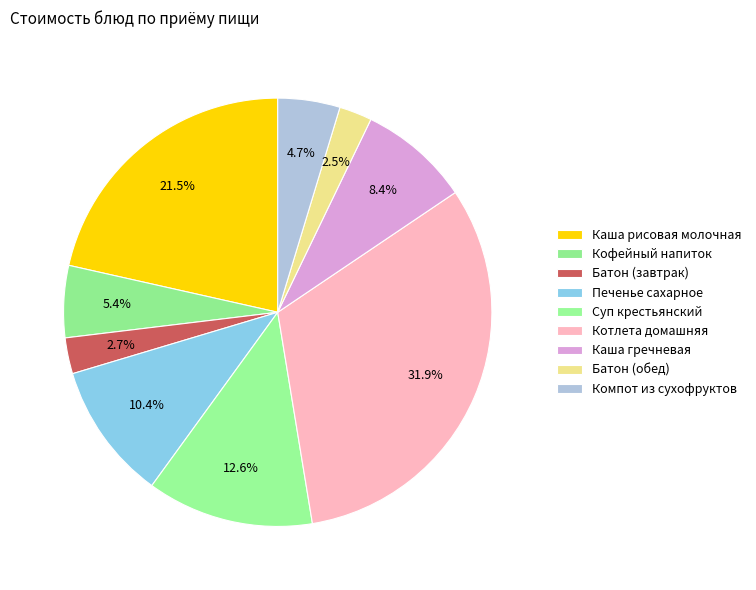

Which category has the biggest portion of the pie?

Котлета домашняя